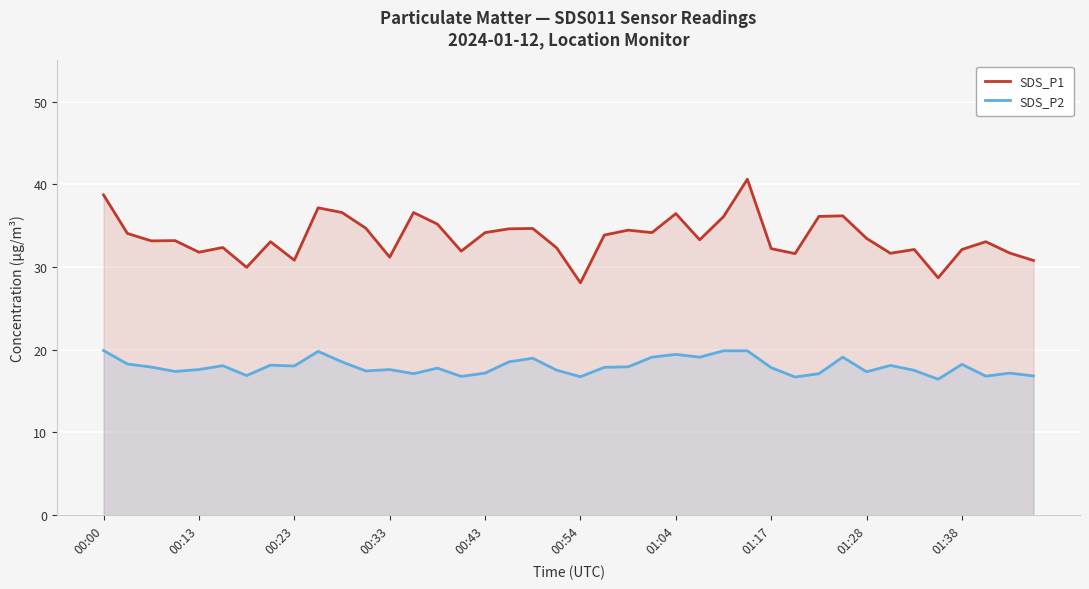

Where does the SDS_P2 series first go above 17?

00:00